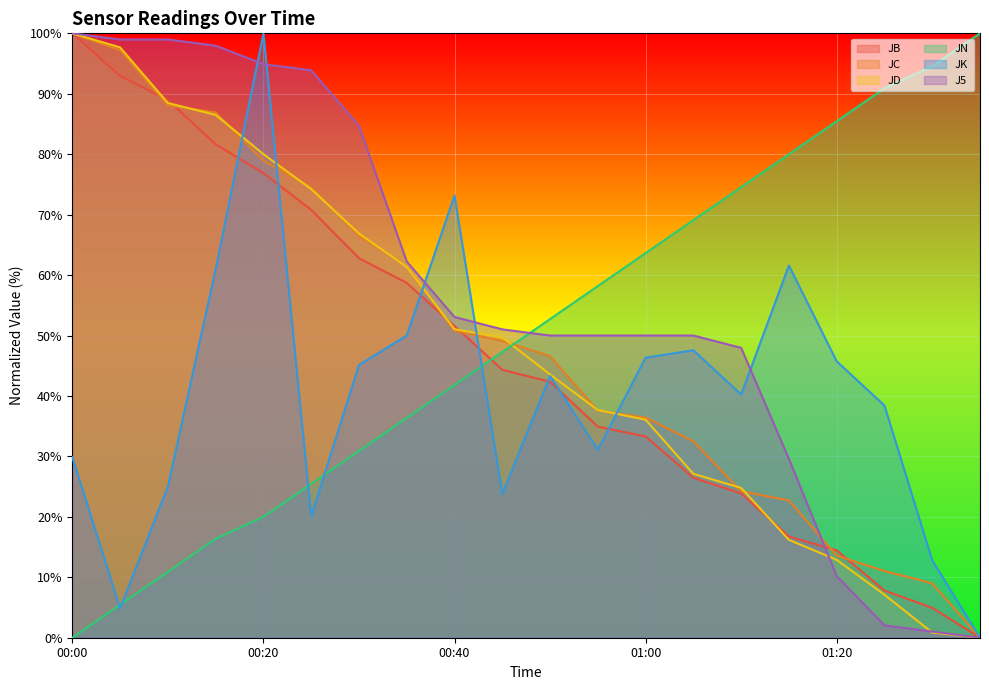

The value of JC at 01:25 is 11.0. True or false?

True